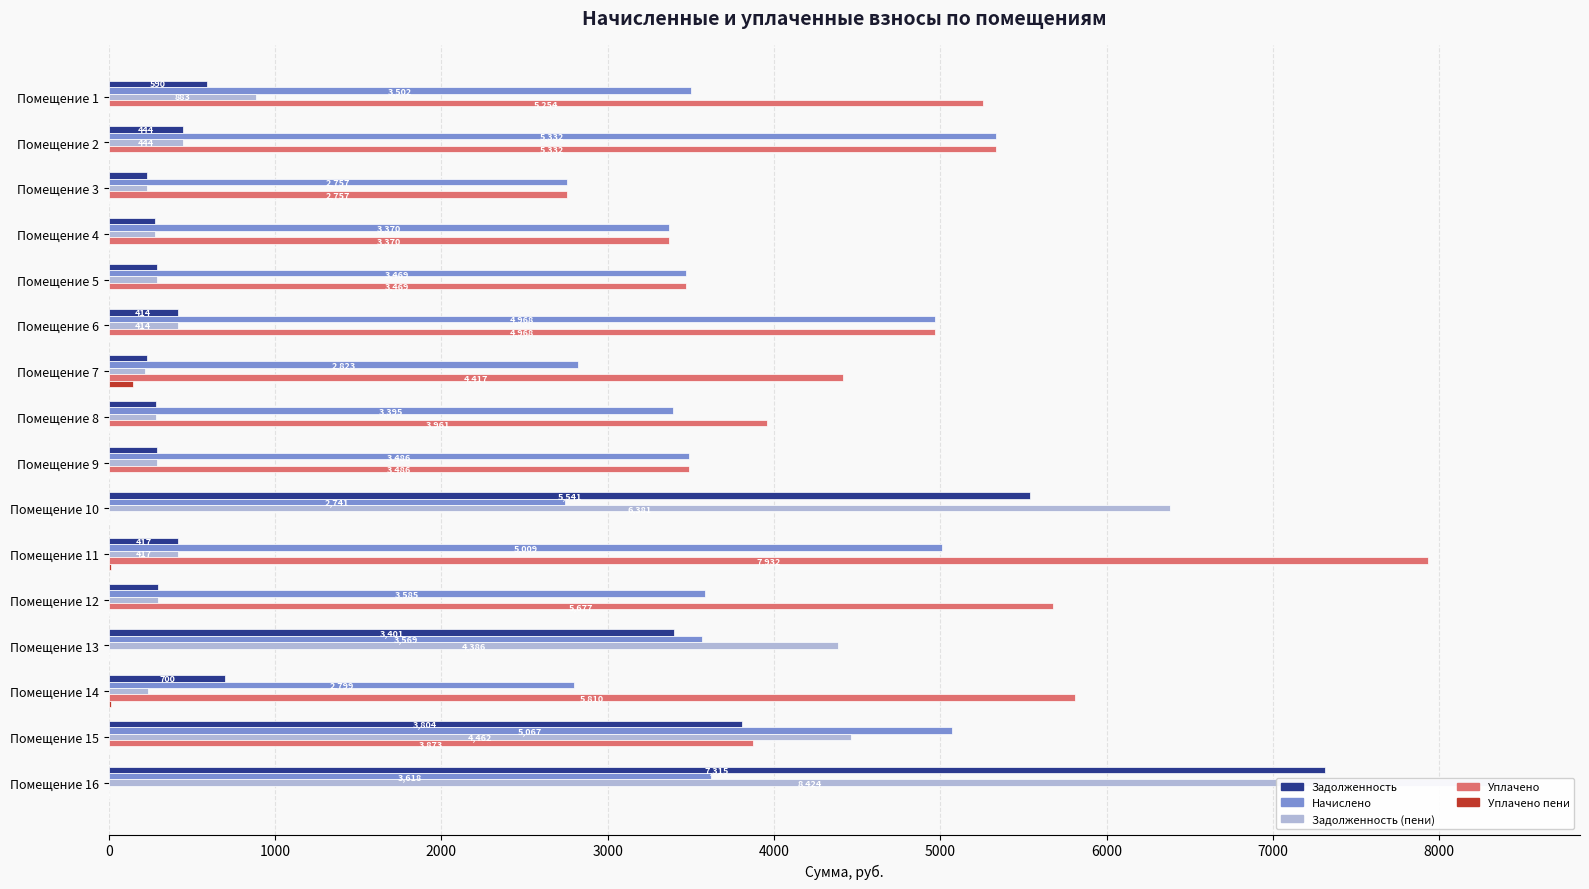

The Начислено series shows 1624.3 at Помещение 4. True or false?

False